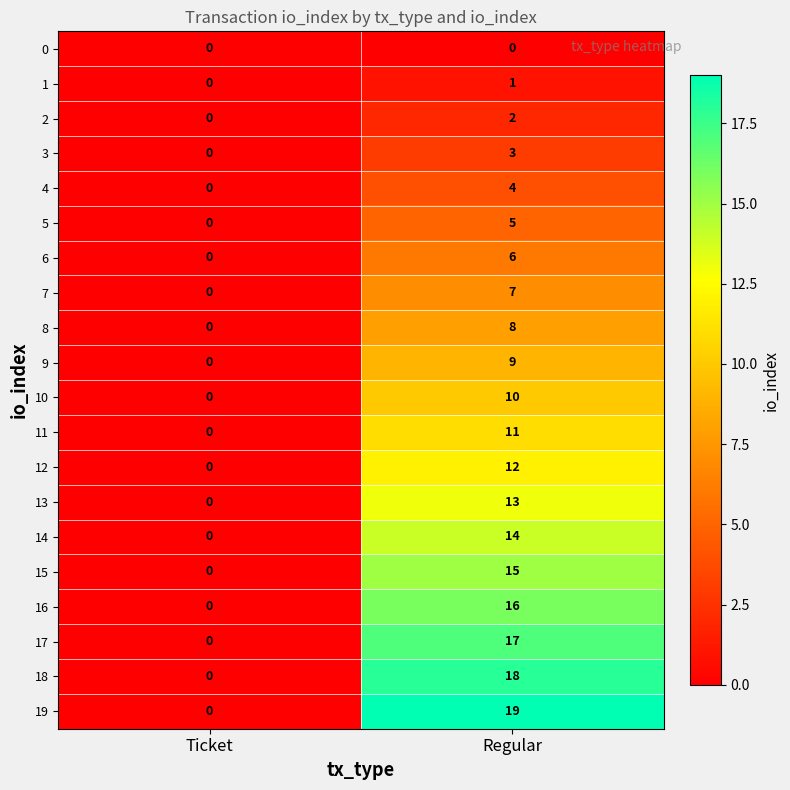

Count the number of categories in the chart.

2